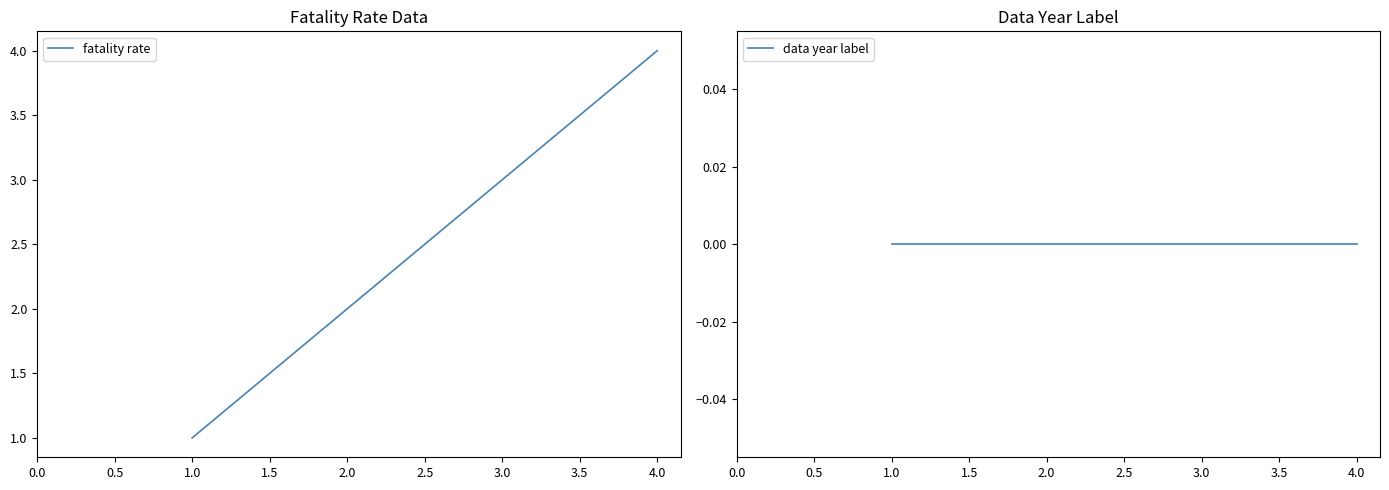

True or false: fatality rate has more than 0 interior local peaks.

False